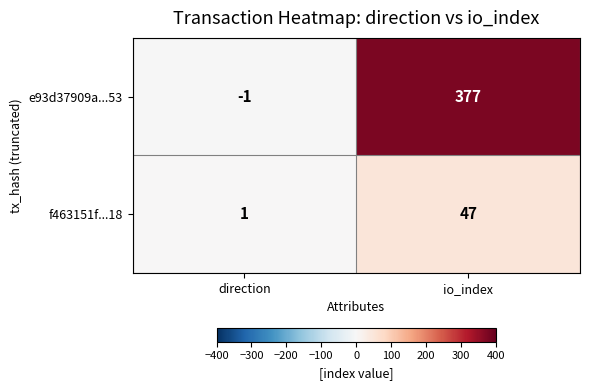

What is the minimum value shown in the chart?

-1